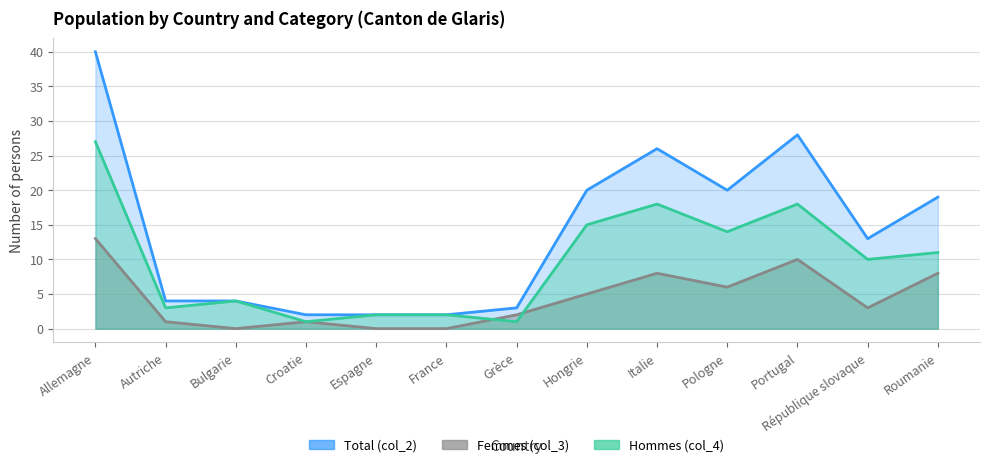

What are all the series names shown in the legend?

Total (col_2), Femmes (col_3), Hommes (col_4)